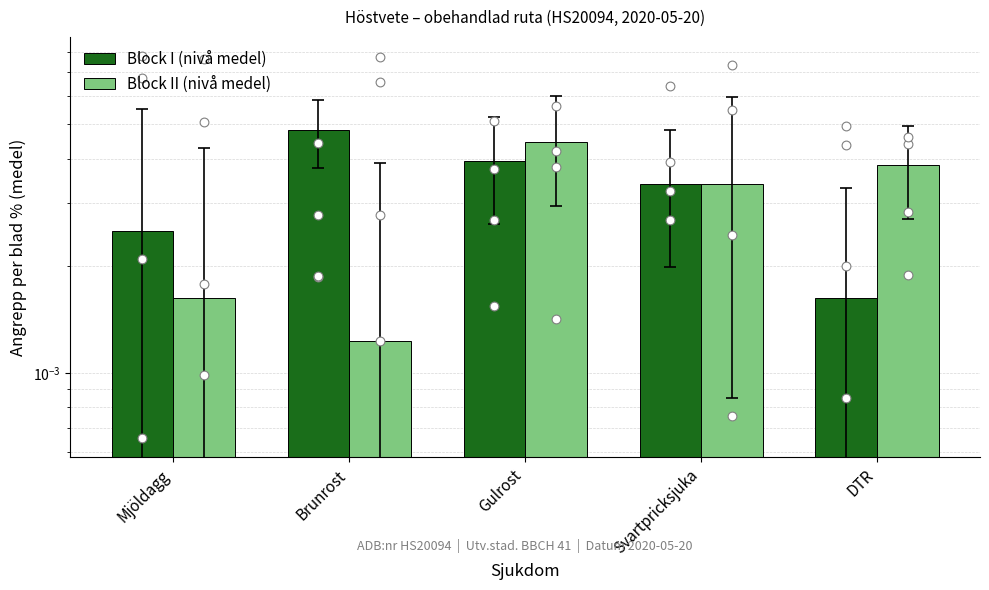

Which series has the largest Y range (max minus min)?

Block II (nivå medel)